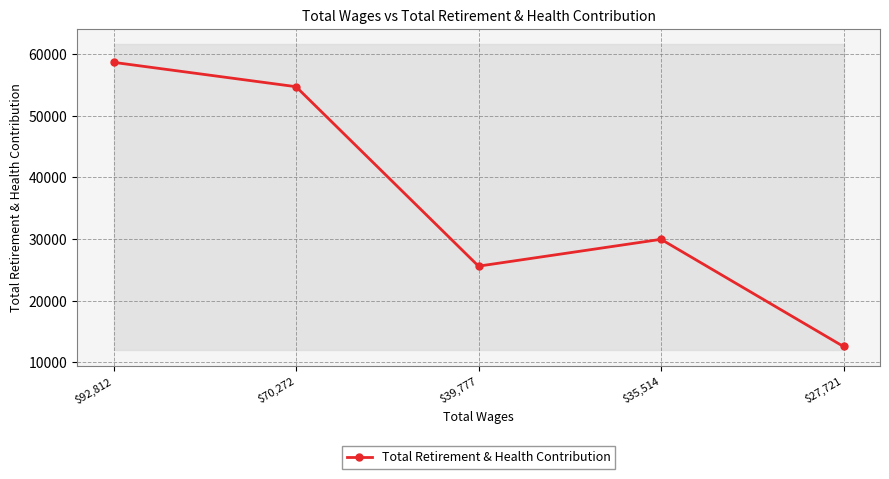

What is the value of the 5th point from the left?

12561